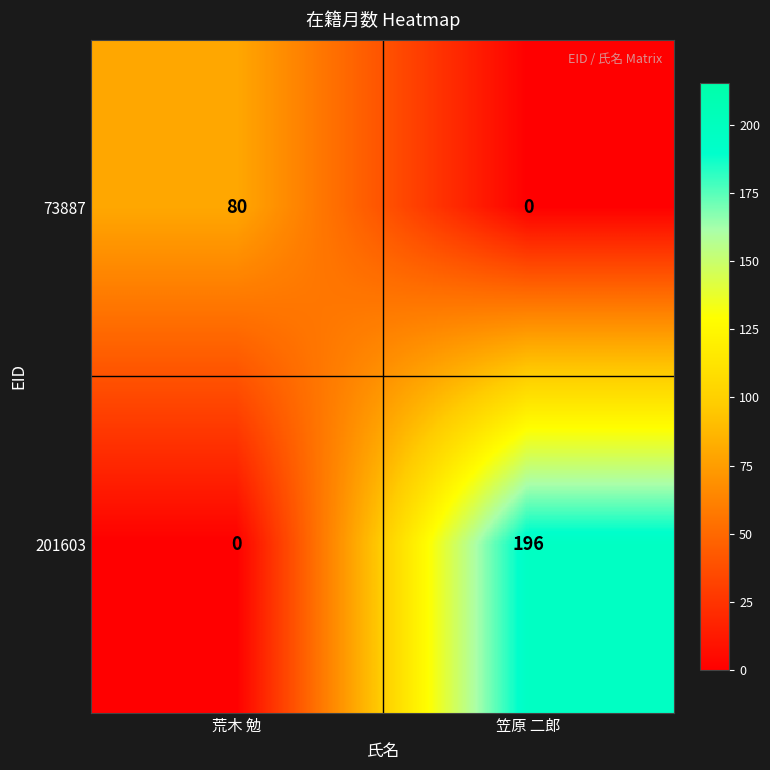

At which category is the sum across all series the highest?

笠原 二郎